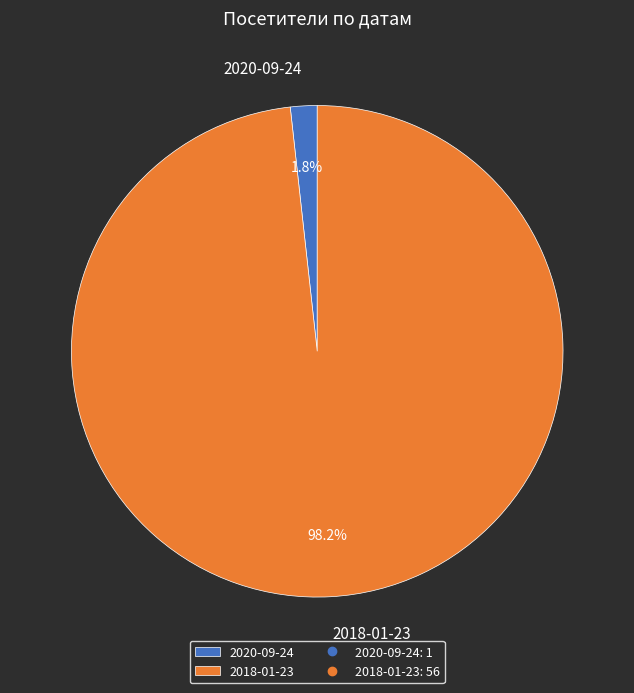

Between 2020-09-24 and 2018-01-23, which is larger?

2018-01-23